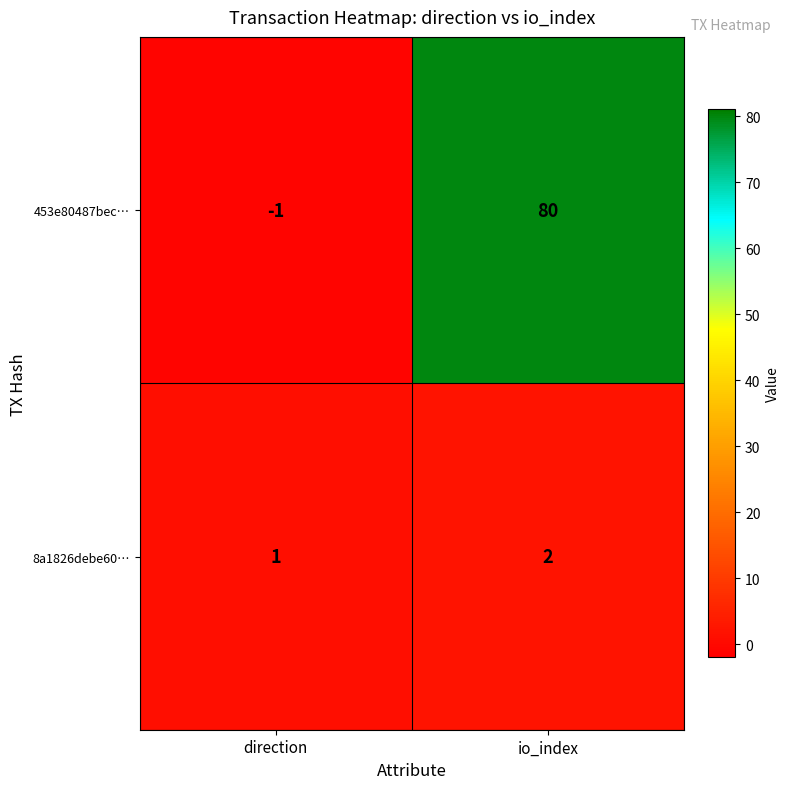

At which category is the sum across all series the highest?

io_index